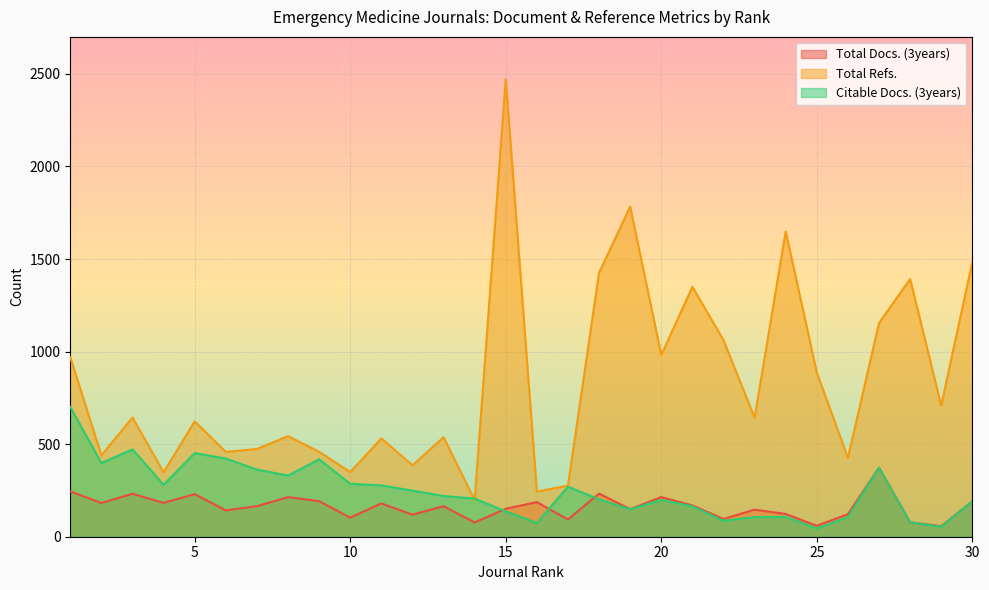

Between 6 and 1, which is larger?

1